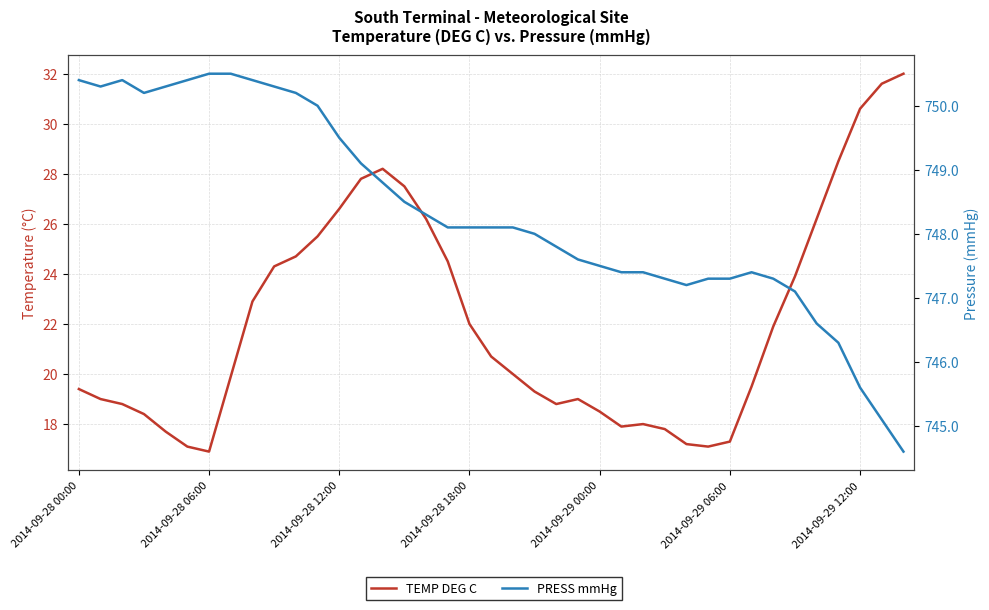

True or false: TEMP DEG C and PRESS mmHg cross at least once.

False